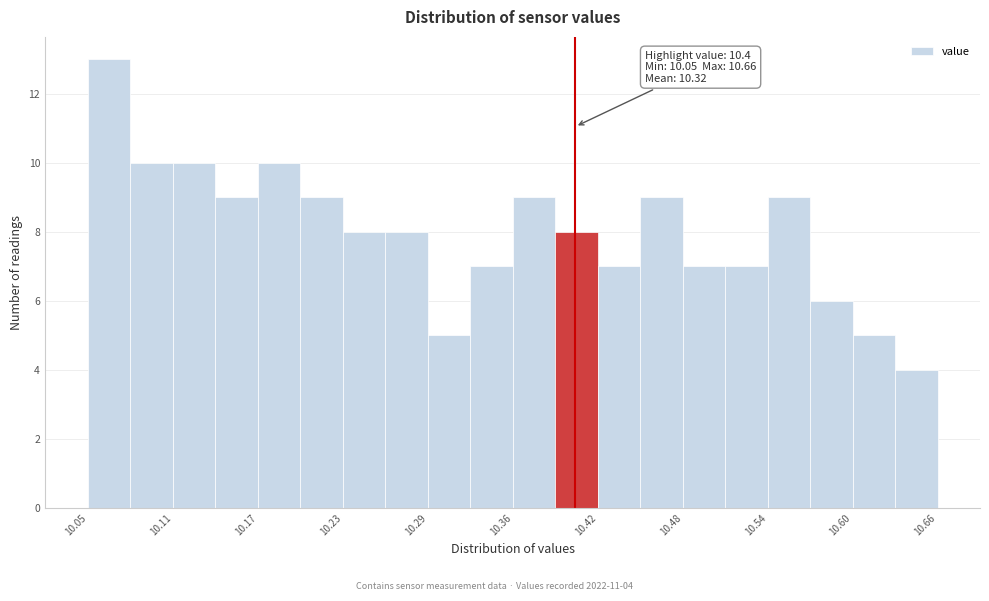

Read against the x-axis, roughly where is the centre of the tallest bar?

10.07